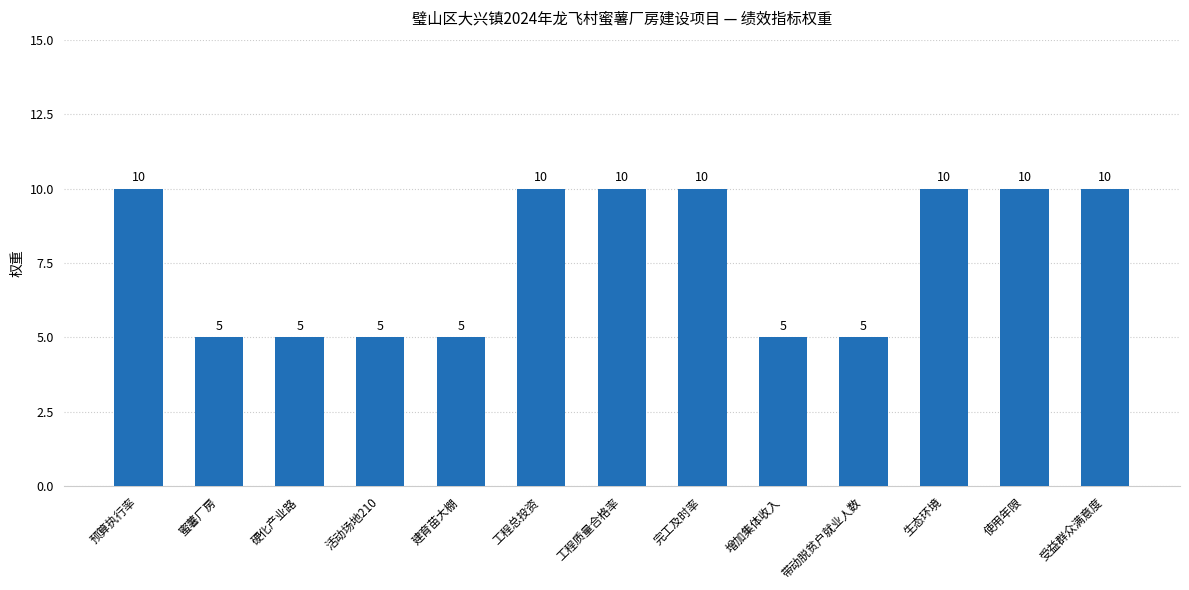

The chart shows a value of 5 at 蜜薯厂房. True or false?

True